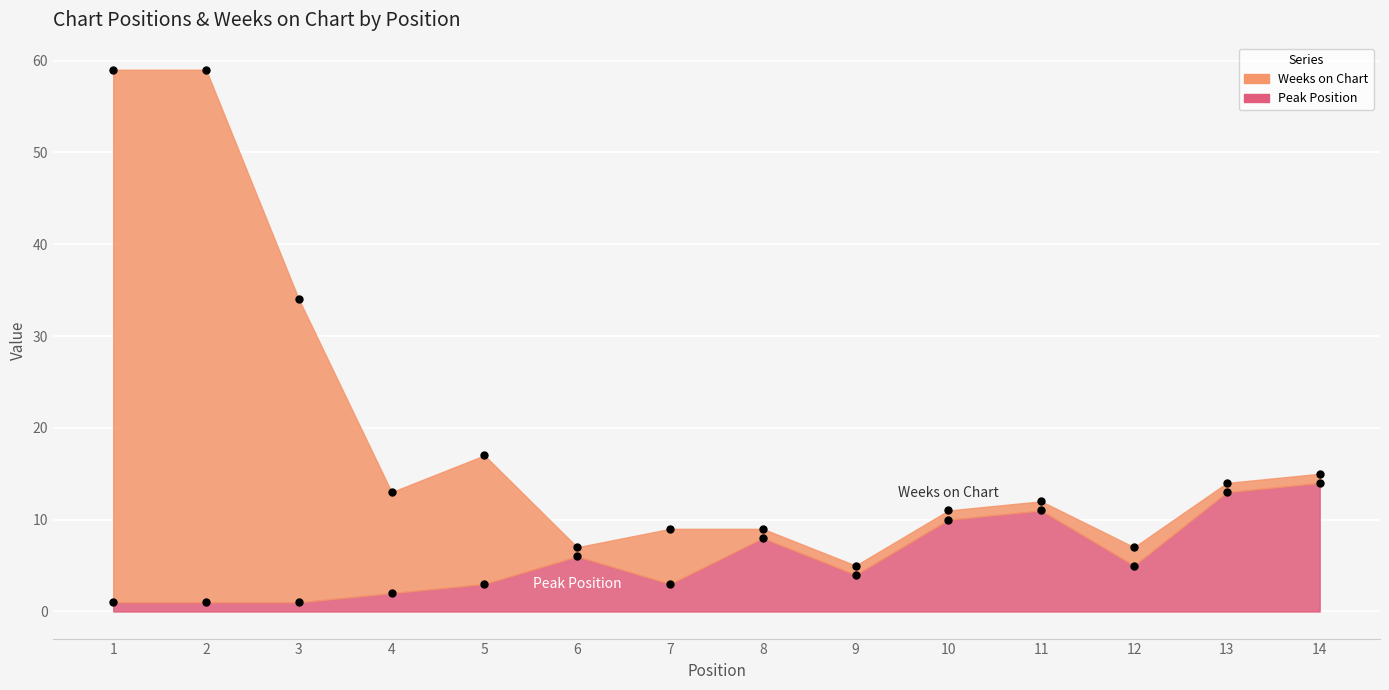

How many lines are shown in the chart?

2